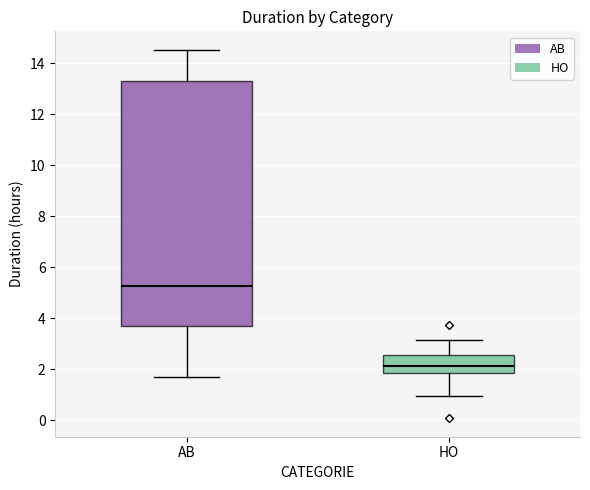

Reading left to right, transcribe this box plot: for each box, give where its median line is, the range the box spans, and where its two whiskers end, as read against the y-axis. The values are not printed on the chart, so give them approximately, as read against the axis.

AB: median 5.2, box 3.6 to 13.2, whiskers 1.6 to 14.6
HO: median 2.2, box 1.8 to 2.6, whiskers 1.0 to 3.2